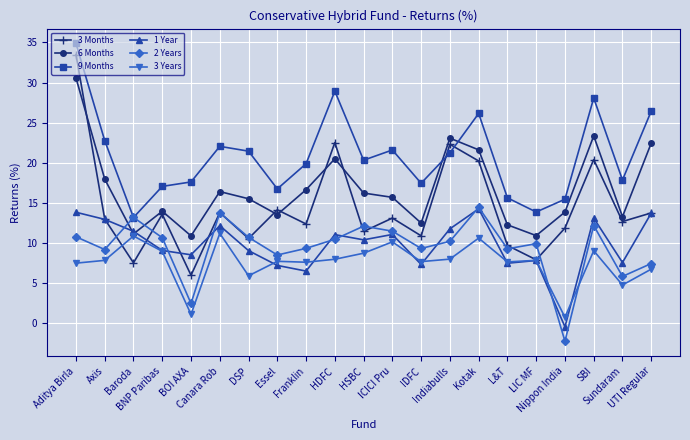

What are all the series names shown in the legend?

3 Months, 6 Months, 9 Months, 1 Year, 2 Years, 3 Years